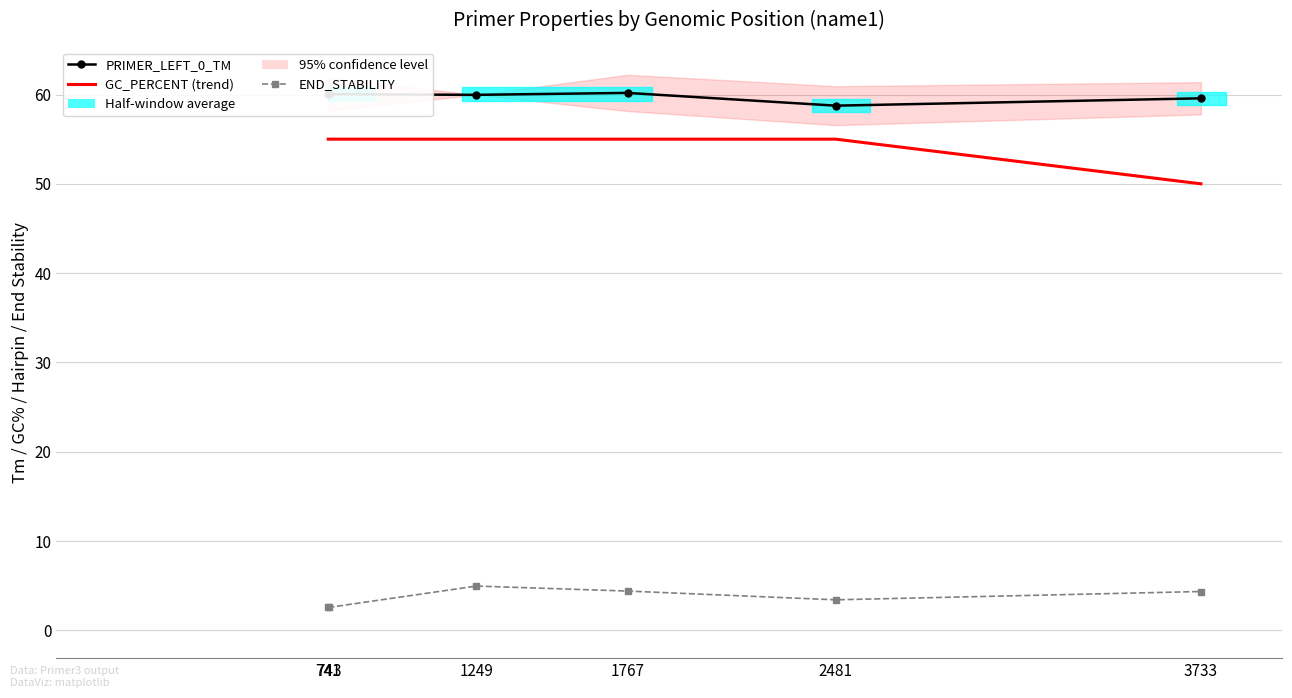

Which series has the largest range (max minus min)?

GC_PERCENT (trend)